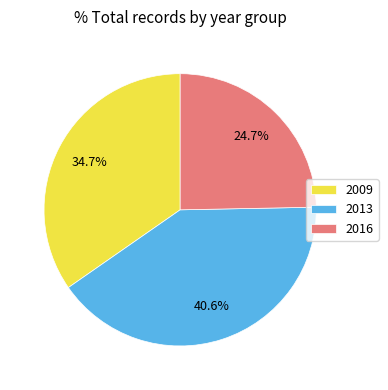

Count the number of slices in the pie.

3